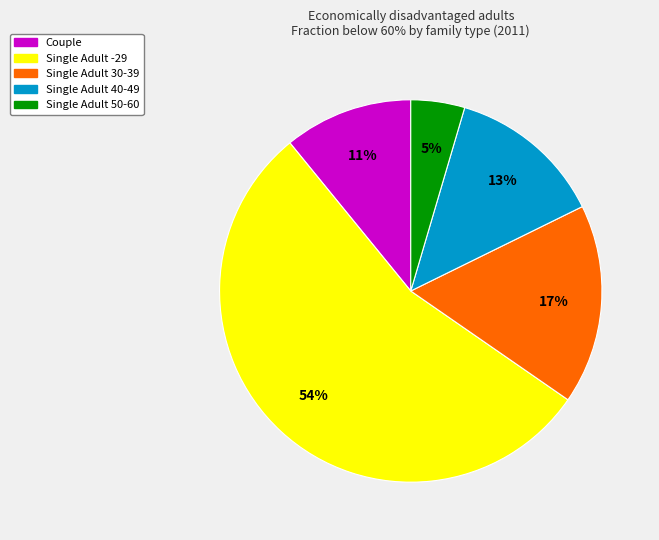

Which category has the biggest portion of the pie?

Single Adult -29